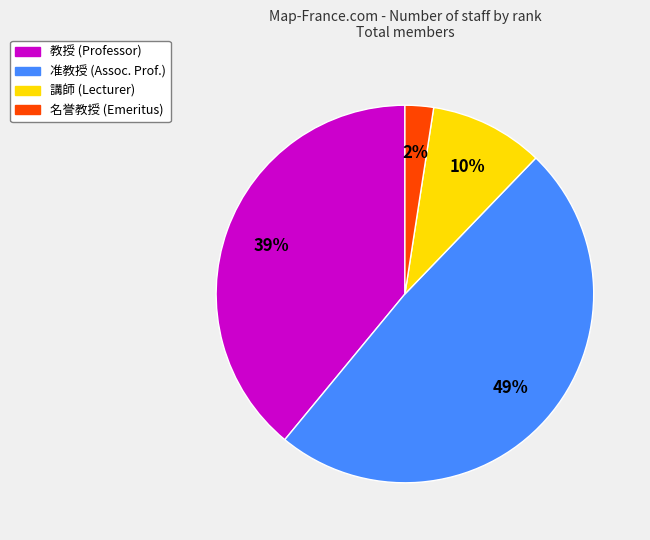

The 講師 slice represents 4% of the pie. True or false?

False